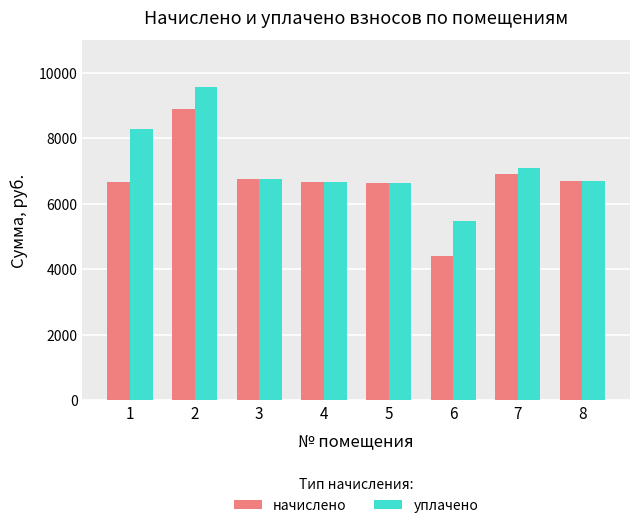

At which label is уплачено closest to 7516?

7